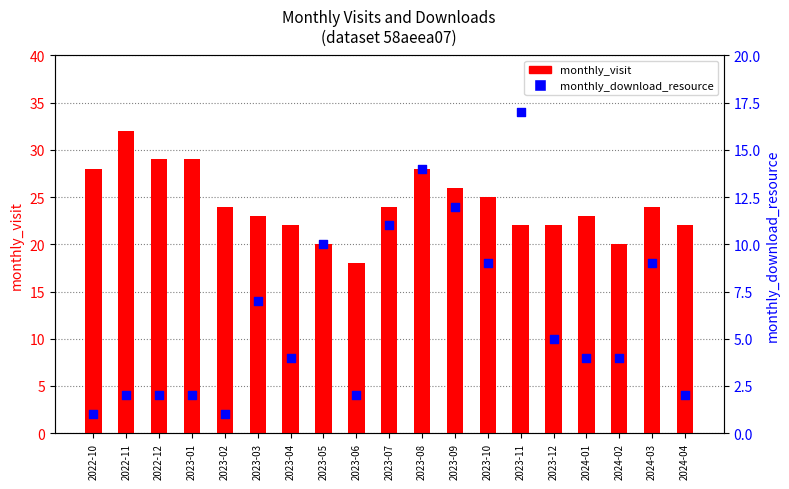

Which series has the largest Y range (max minus min)?

monthly_download_resource